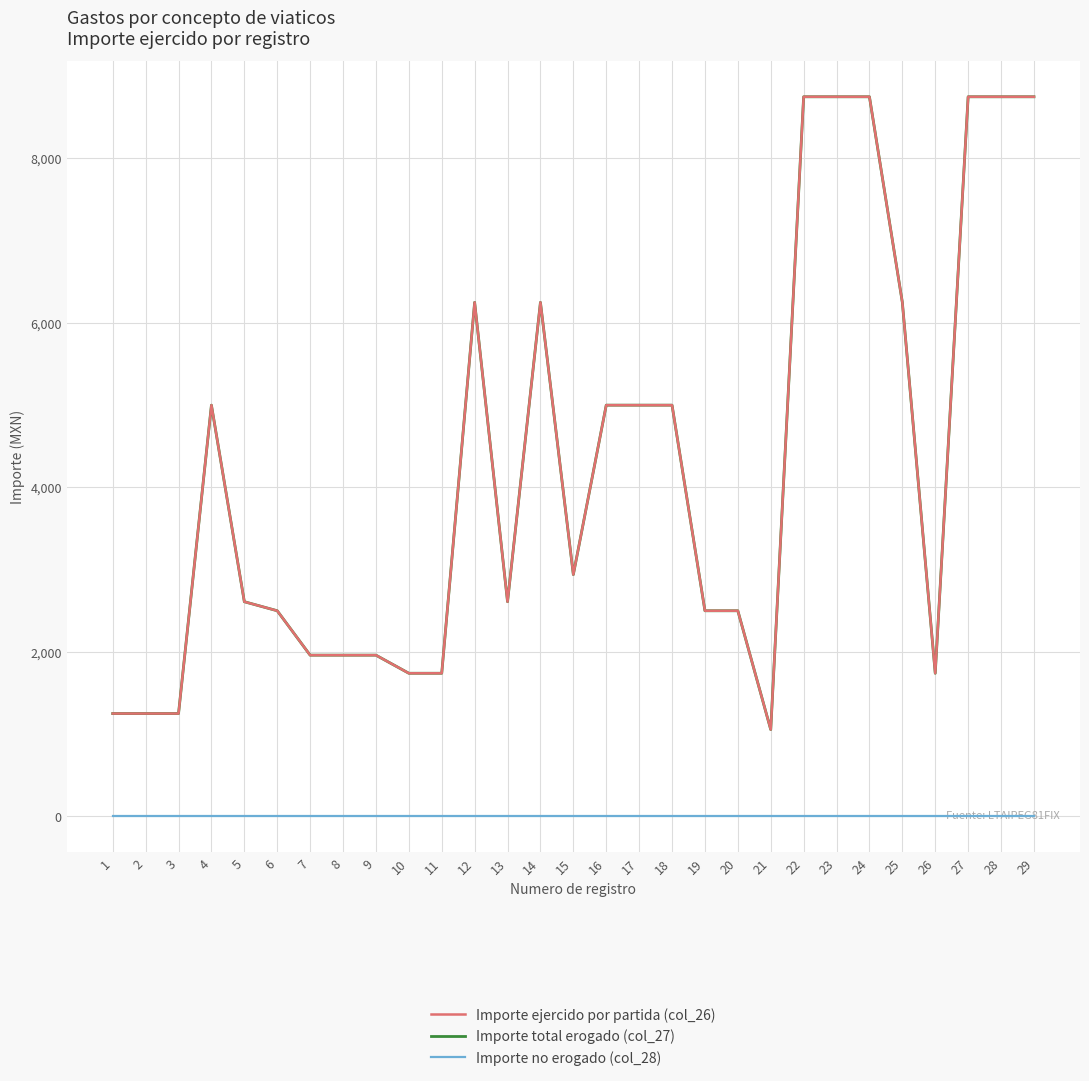

Is this an area chart (filled region under the line)?

No